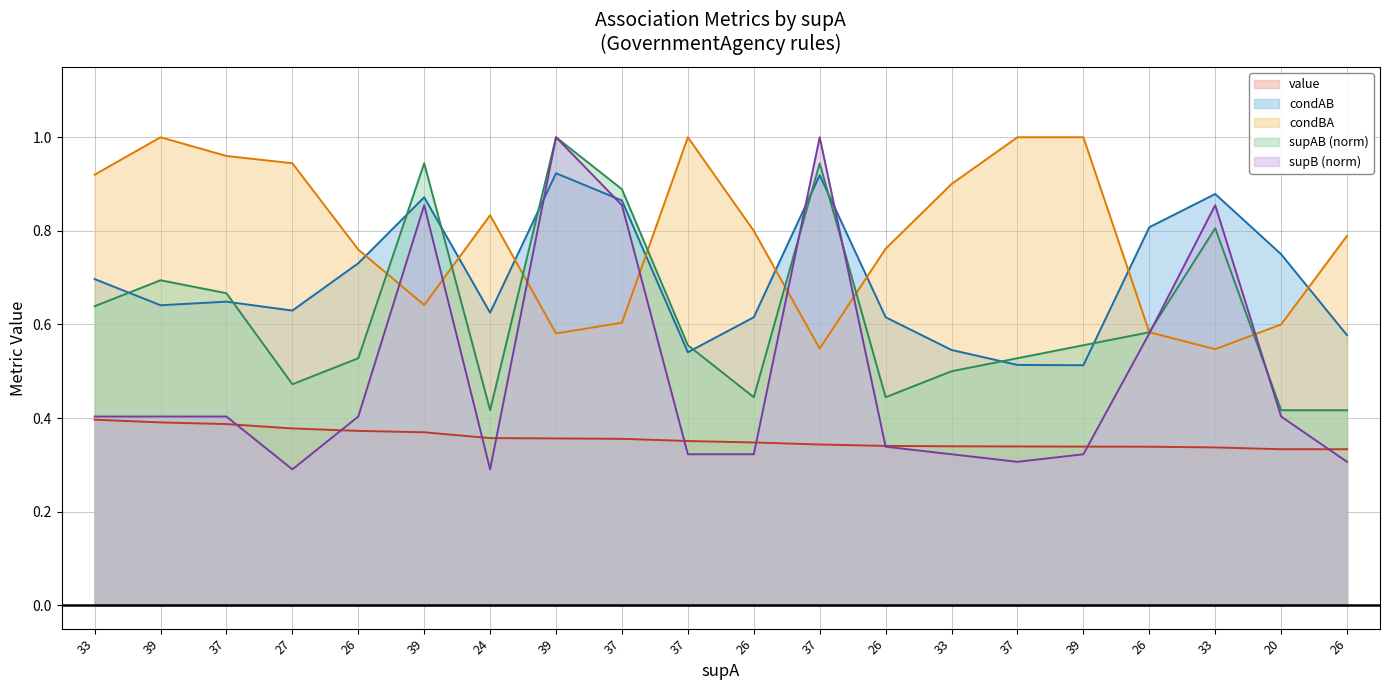

Where is the first local maximum for condBA?

39